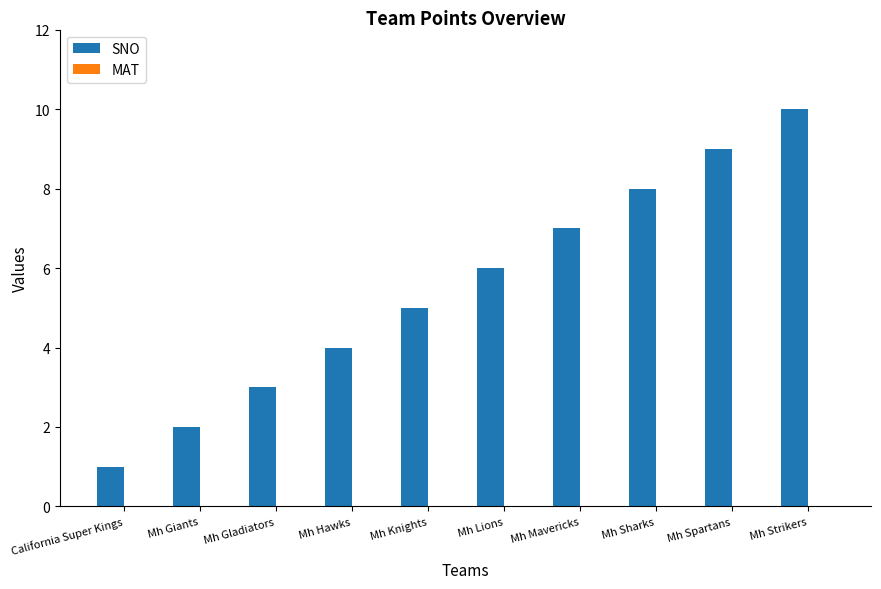

What value does the data have at Mh Spartans?

9